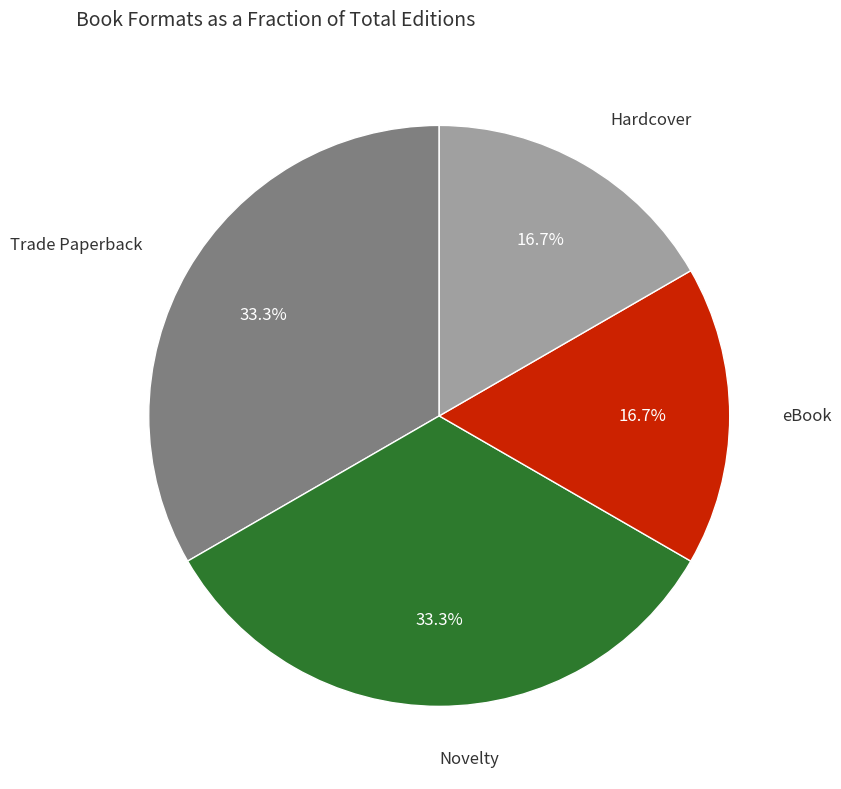

Is there a majority slice in this chart?

No